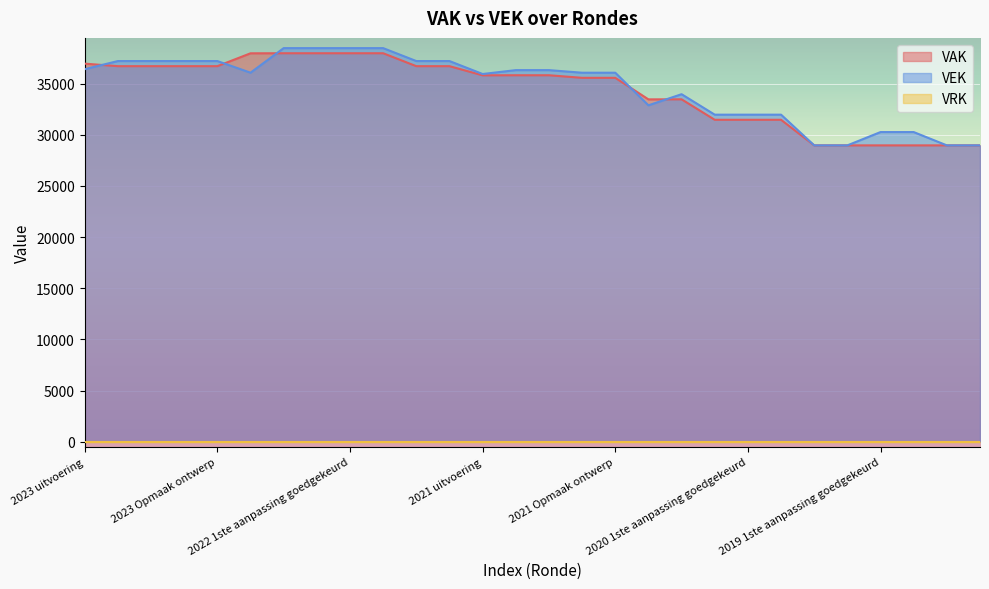

Which category has the lowest value in the VEK series?

2020 Opmaak goedgekeurd